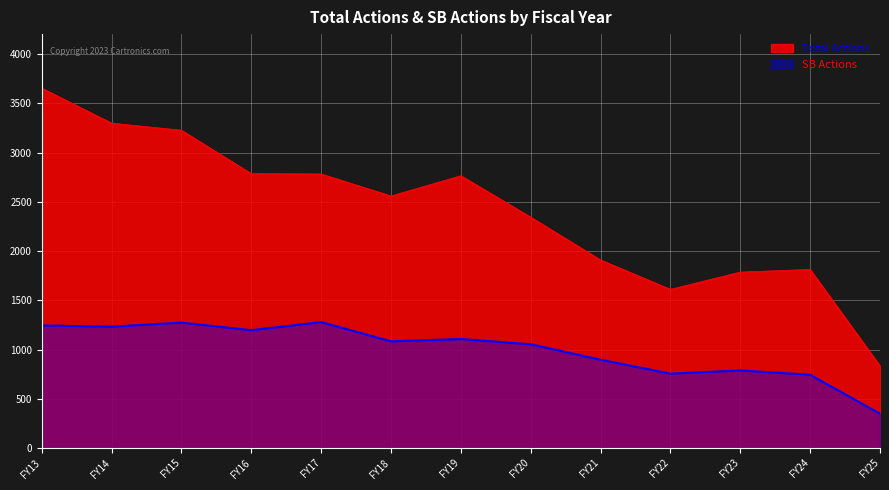

The Total Actions series shows 1910 at FY21. True or false?

True